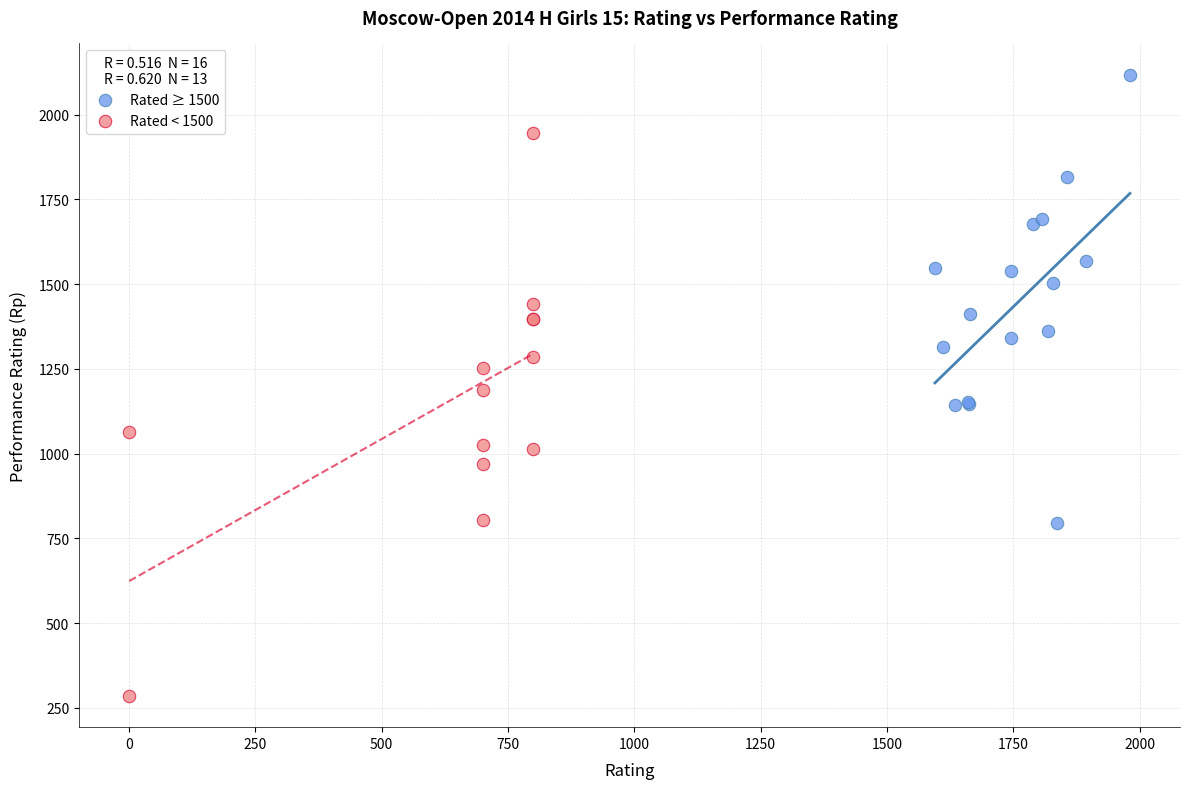

Which series reaches the minimum Y coordinate?

Rated < 1500